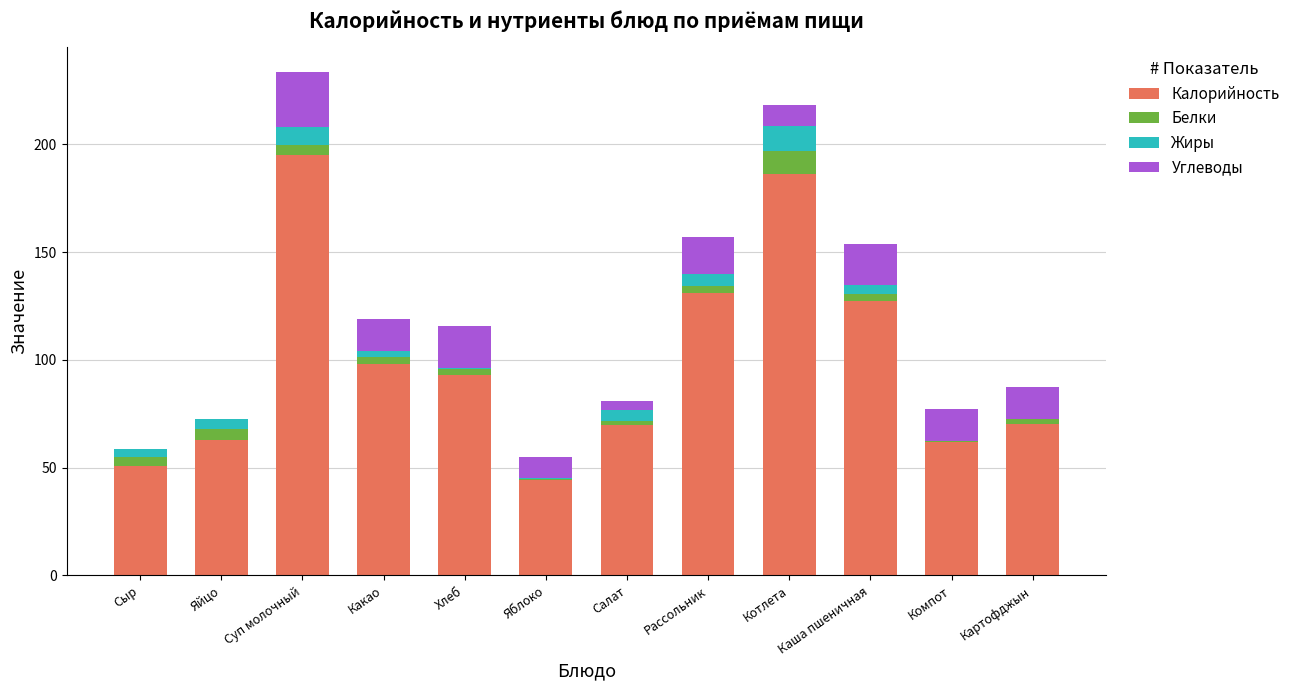

Which category has the highest value in the Калорийность series?

Суп молочный